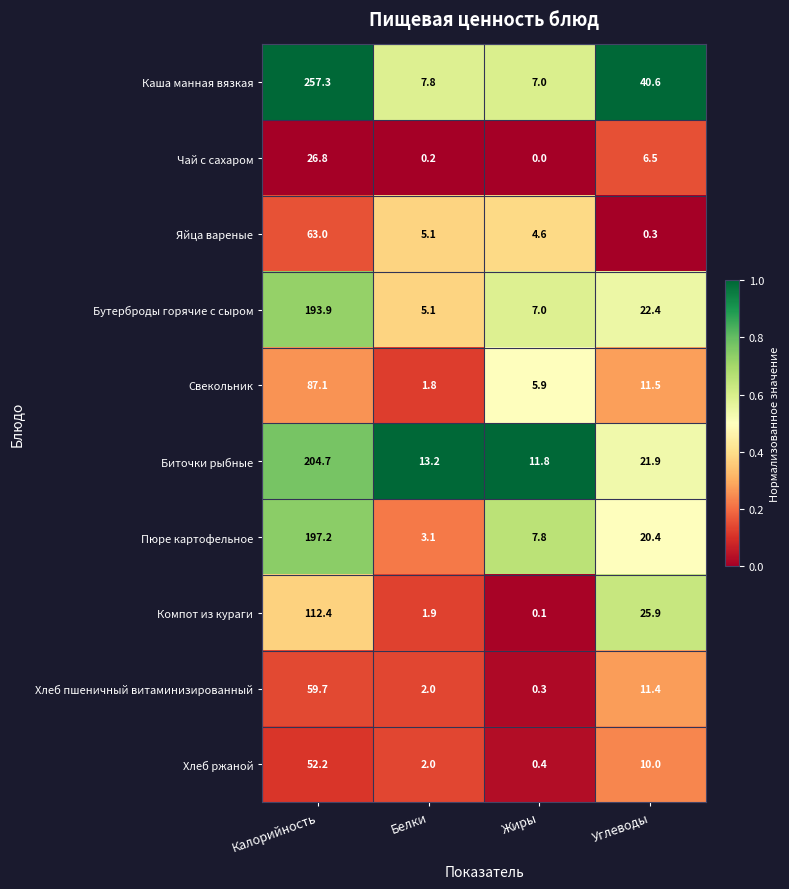

At which category is the sum across all series the highest?

Калорийность